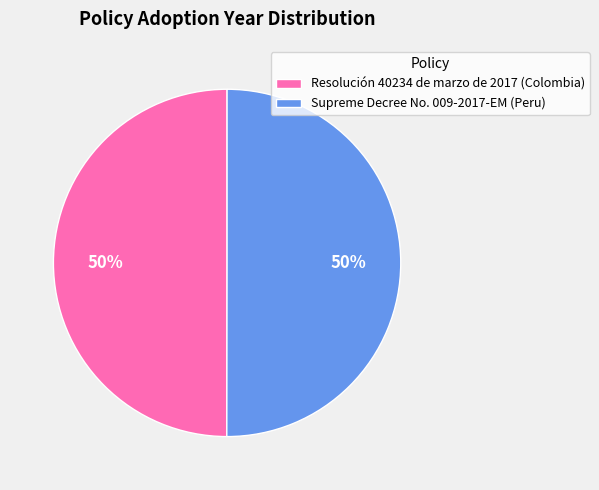

Is it true that Resolución 40234 de marzo de 2017 (Colombia) is 38% of the pie?

False